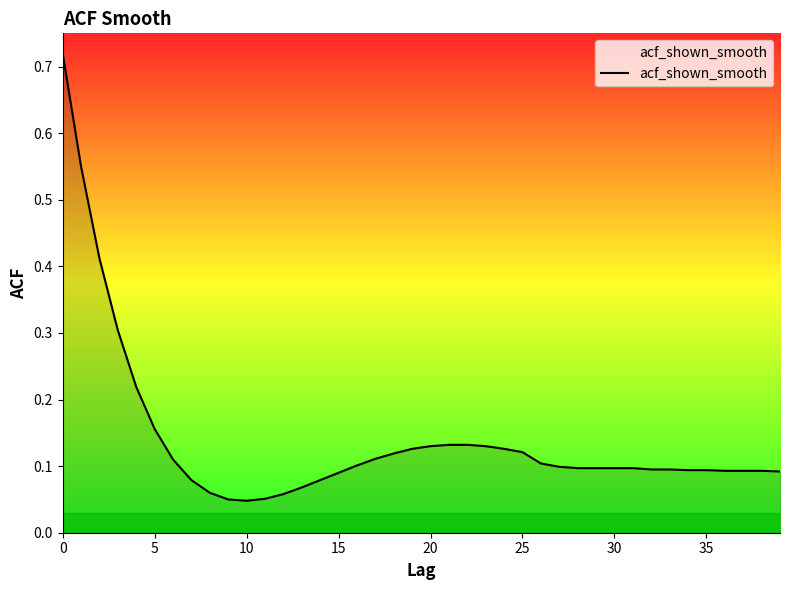

Is it true that the value at 35 is 0.1?

True